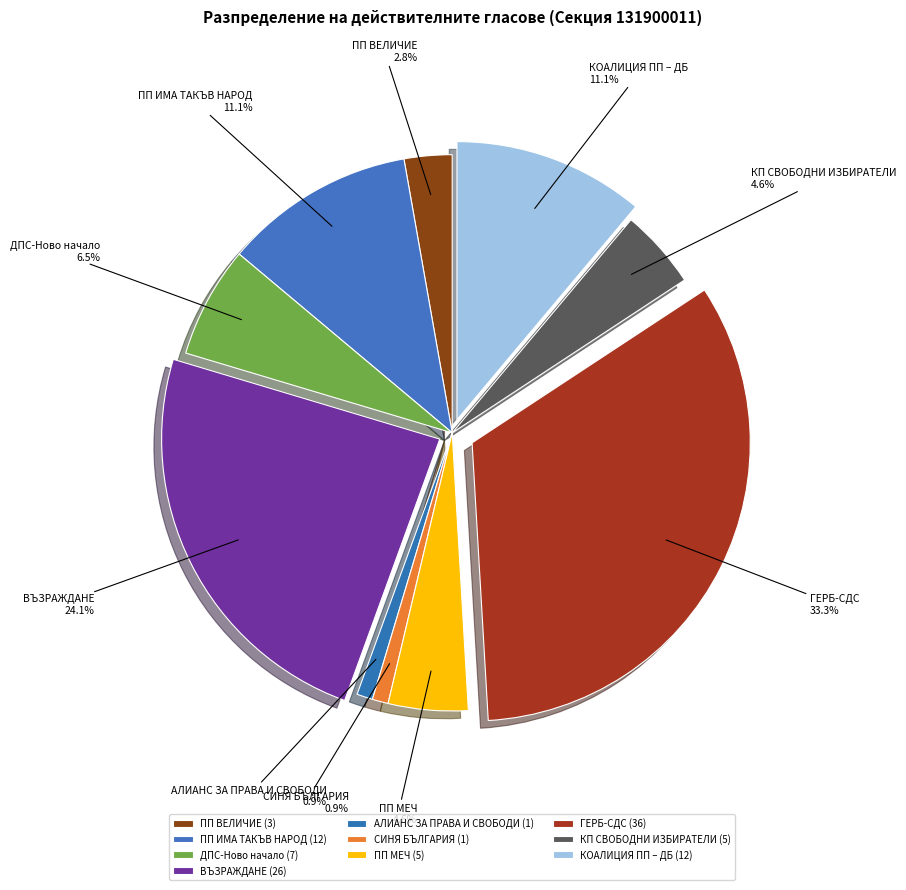

Does ПП ИМА ТАКЪВ НАРОД account for over 50% of the chart?

No